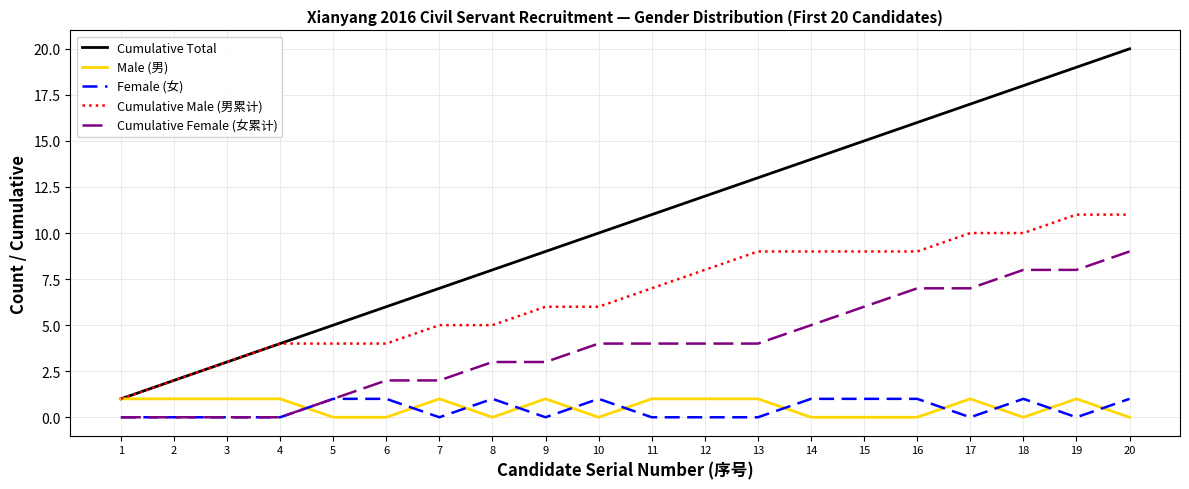

What are all the series names shown in the legend?

Cumulative Total, Male (男), Female (女), Cumulative Male (男累计), Cumulative Female (女累计)